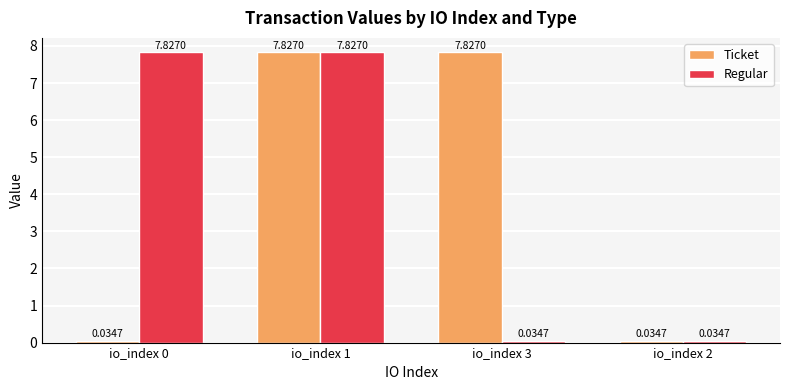

What is the average value of the Regular series?

3.9